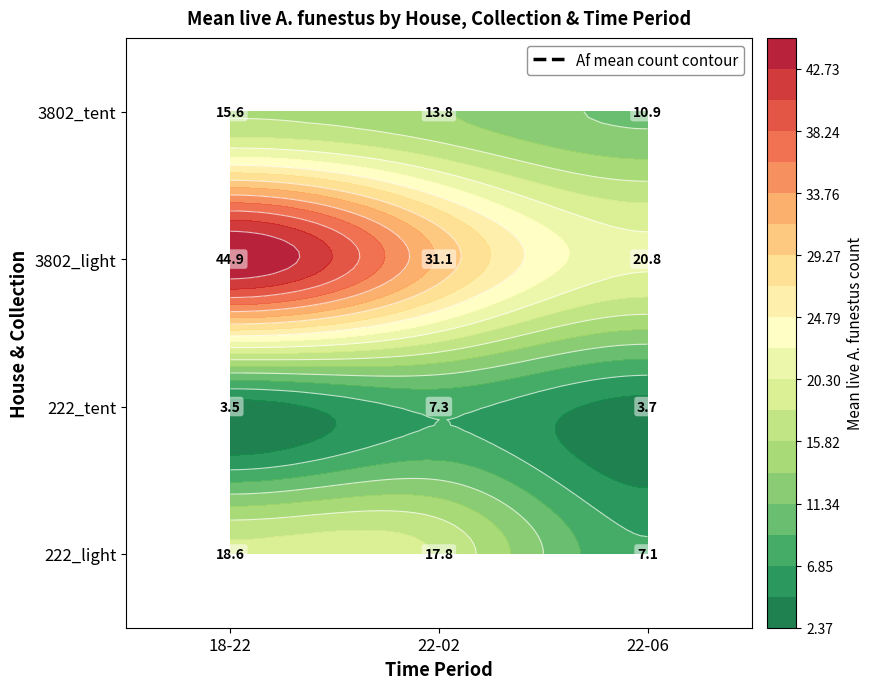

The 222_light series shows 18.6 at 18-22. True or false?

True